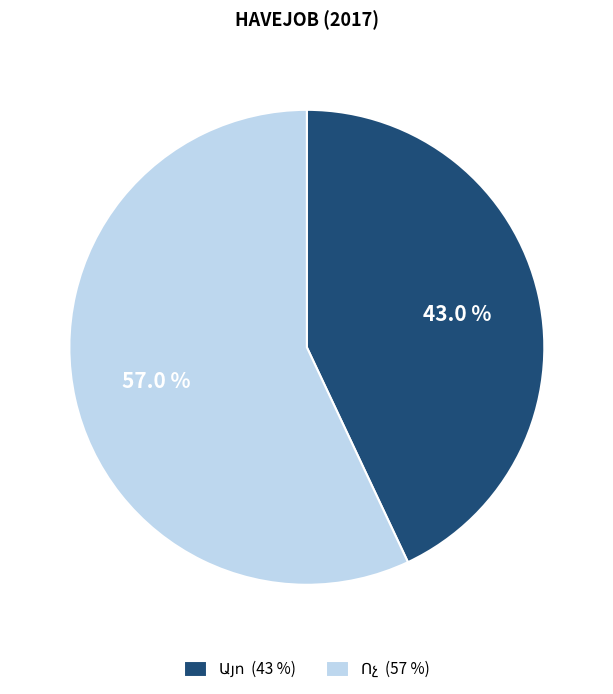

Does any single category account for the majority?

Yes